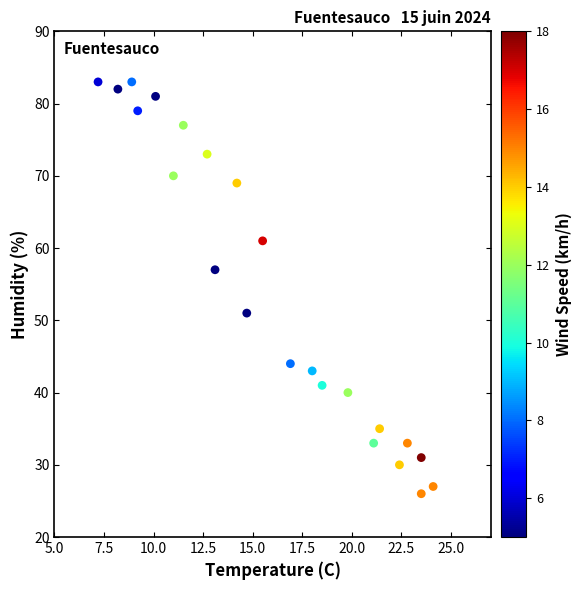

What is the range of Y values (max minus min)?

57